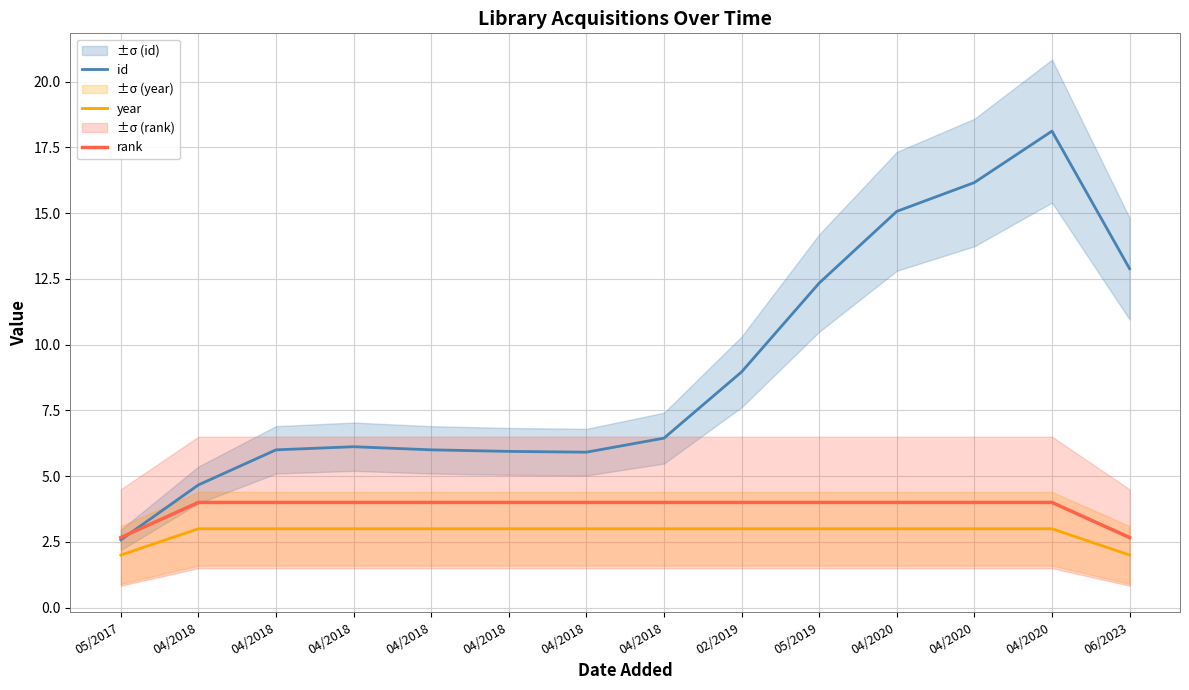

At how many categories does at least one series exceed 10?

5